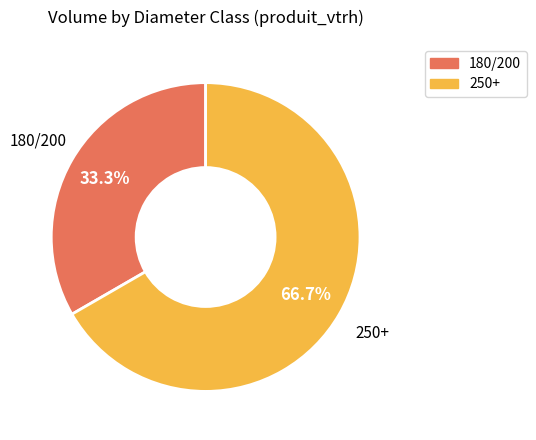

Is there a majority slice in this chart?

Yes